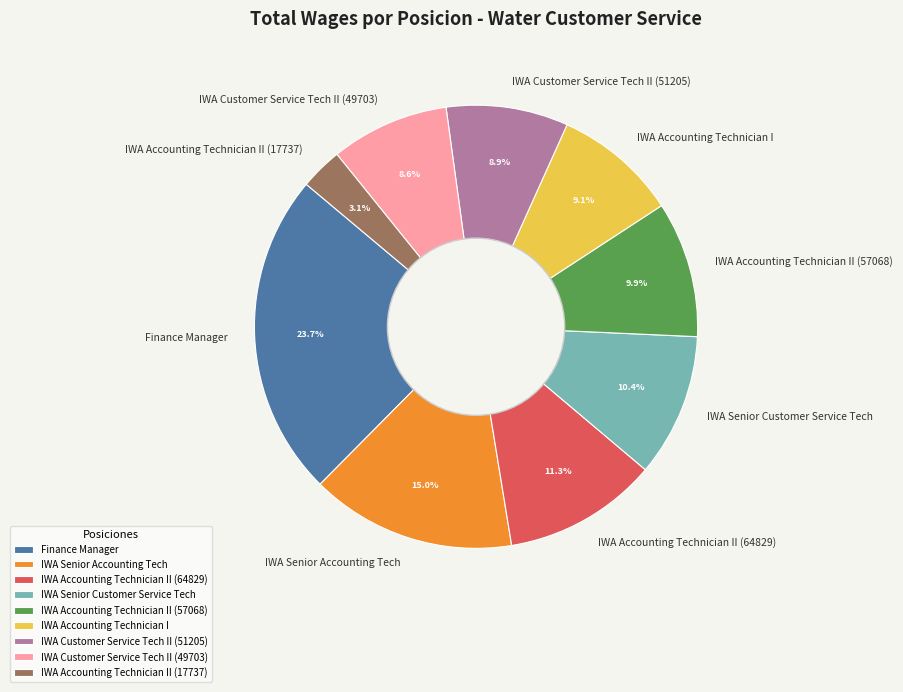

To the nearest percent, what percentage of the pie is IWA Senior Customer Service Tech?

10%